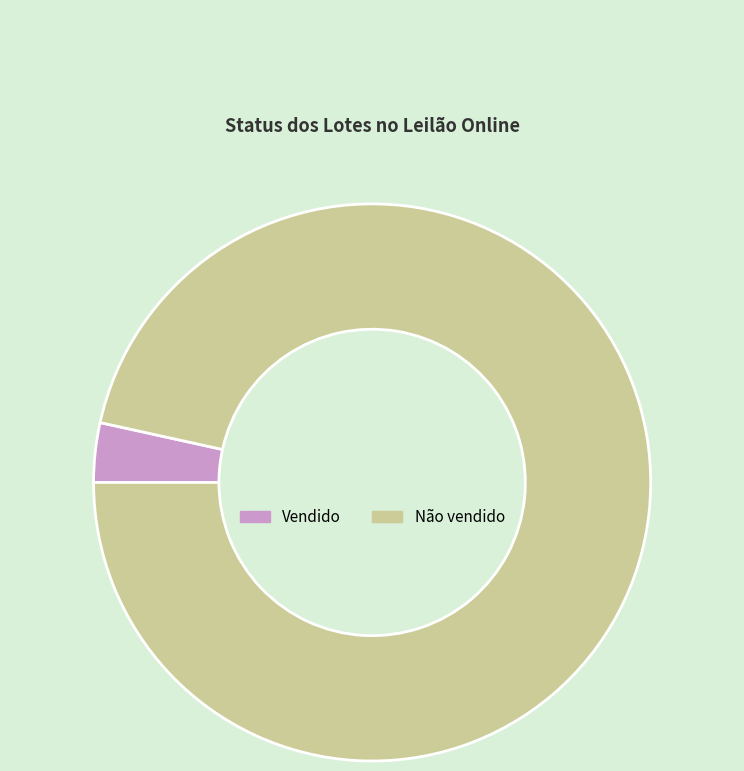

Which slice is the smallest?

Vendido